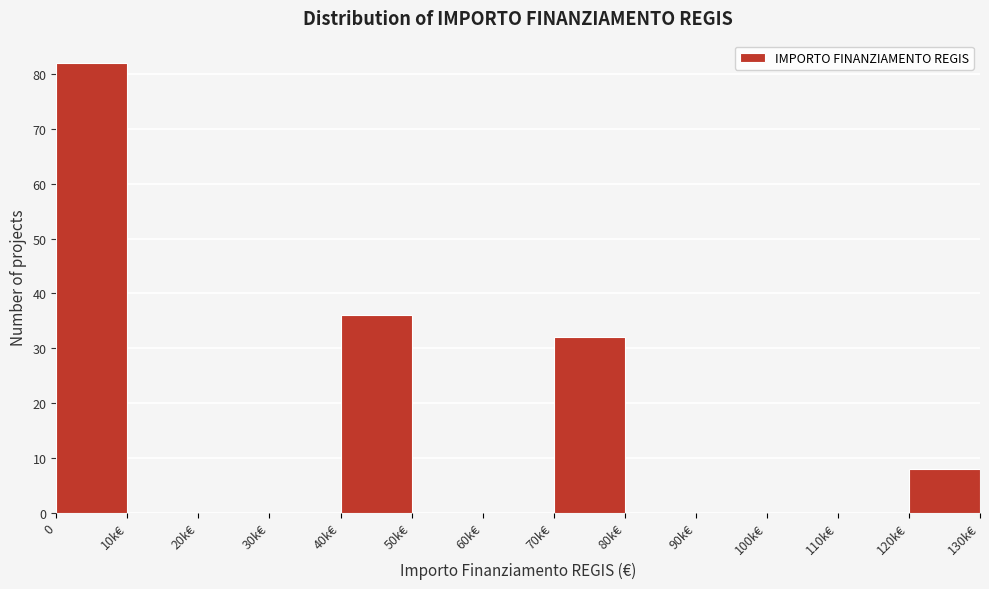

Reading right to left, list all the values displayed in this chart.

120k€=8	110k€=0	100k€=0	90k€=0	80k€=0	70k€=32	60k€=0	50k€=0	40k€=36	30k€=0	20k€=0	10k€=0	0=82